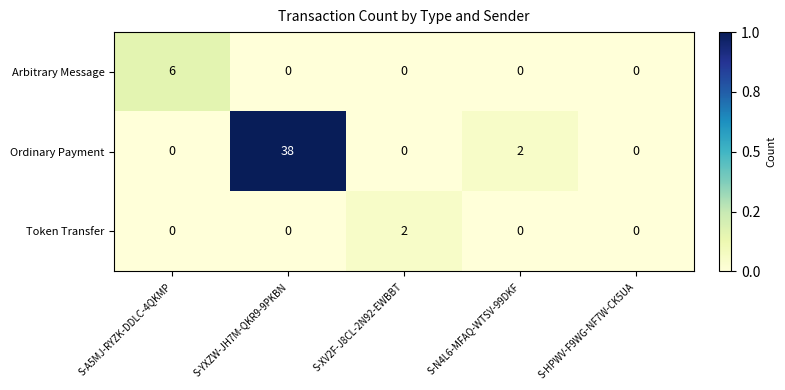

What is the total value across all series at S-YXZW-JH7M-QKR9-9PKBN?

38